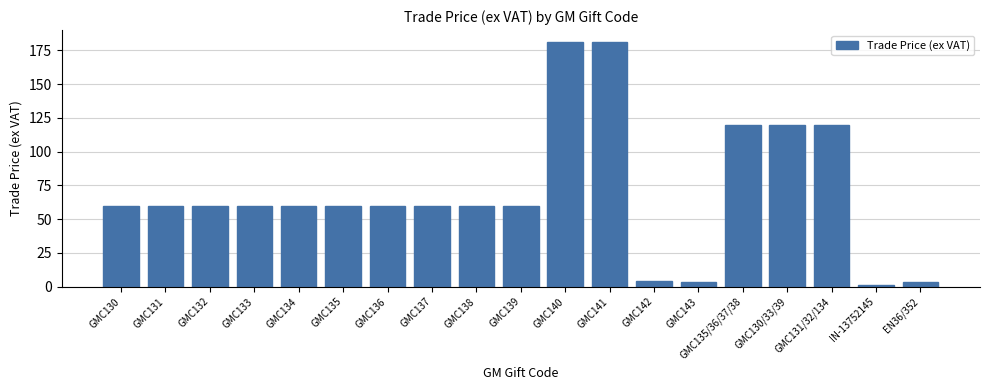

What is the sum of the values at GMC131 and GMC139?

119.5